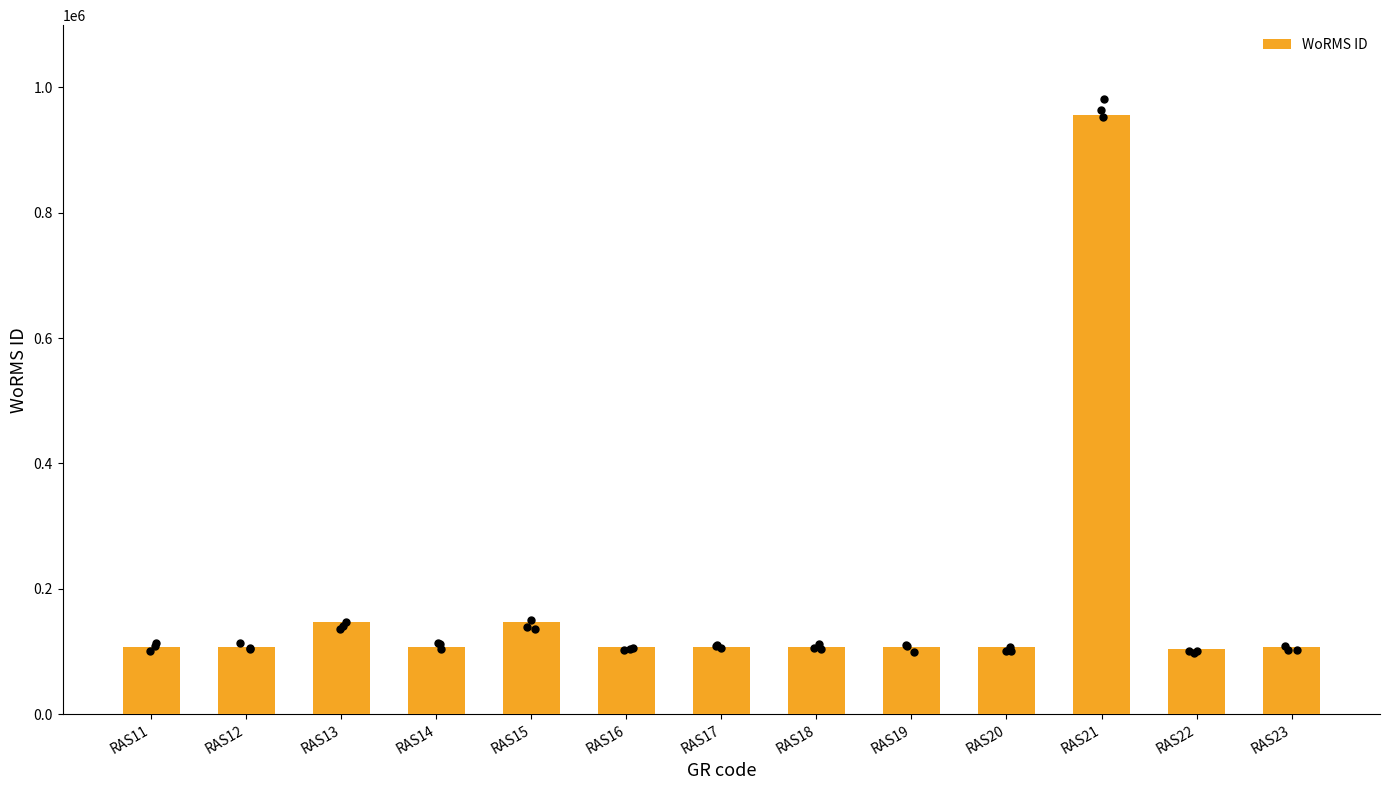

What is the change in value from RAS12 to RAS14?

-202